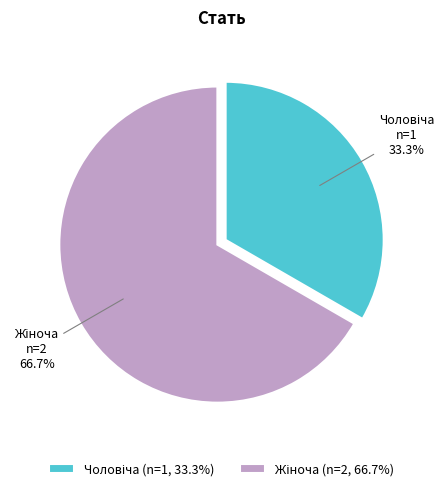

Is there a majority slice in this chart?

Yes